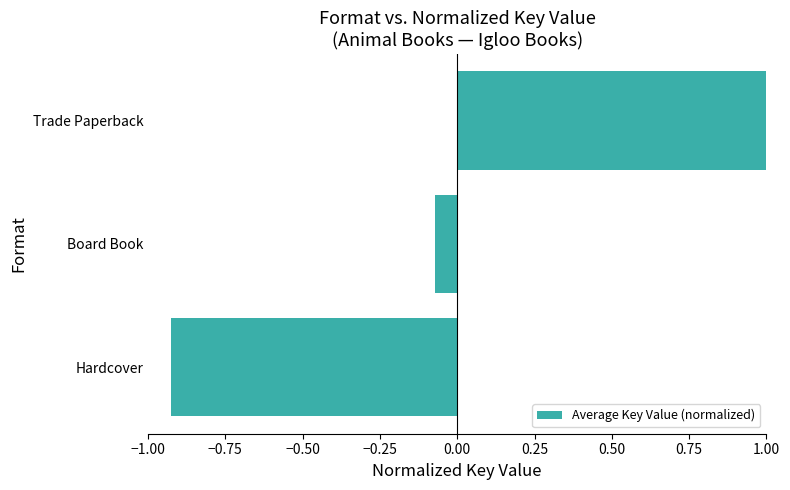

What is the sum of the values at Board Book and Trade Paperback?

0.9